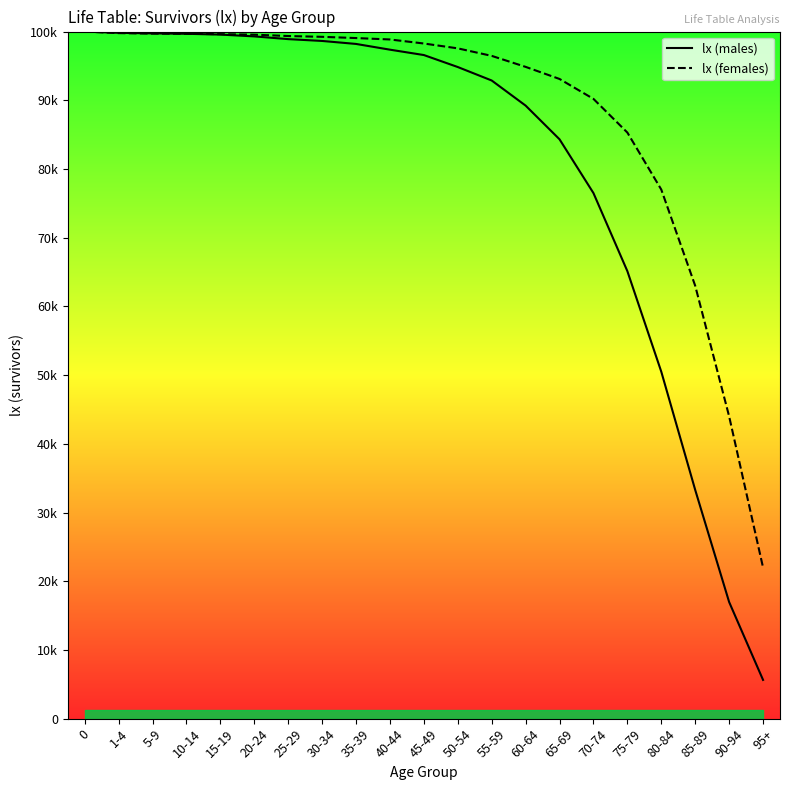

What position from the left is 20-24?

6